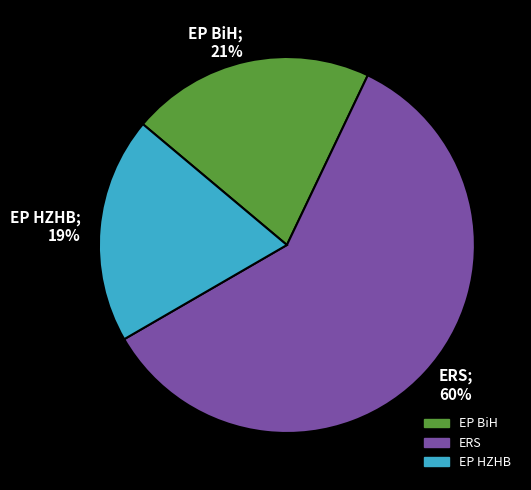

How many slices are in this pie chart?

3